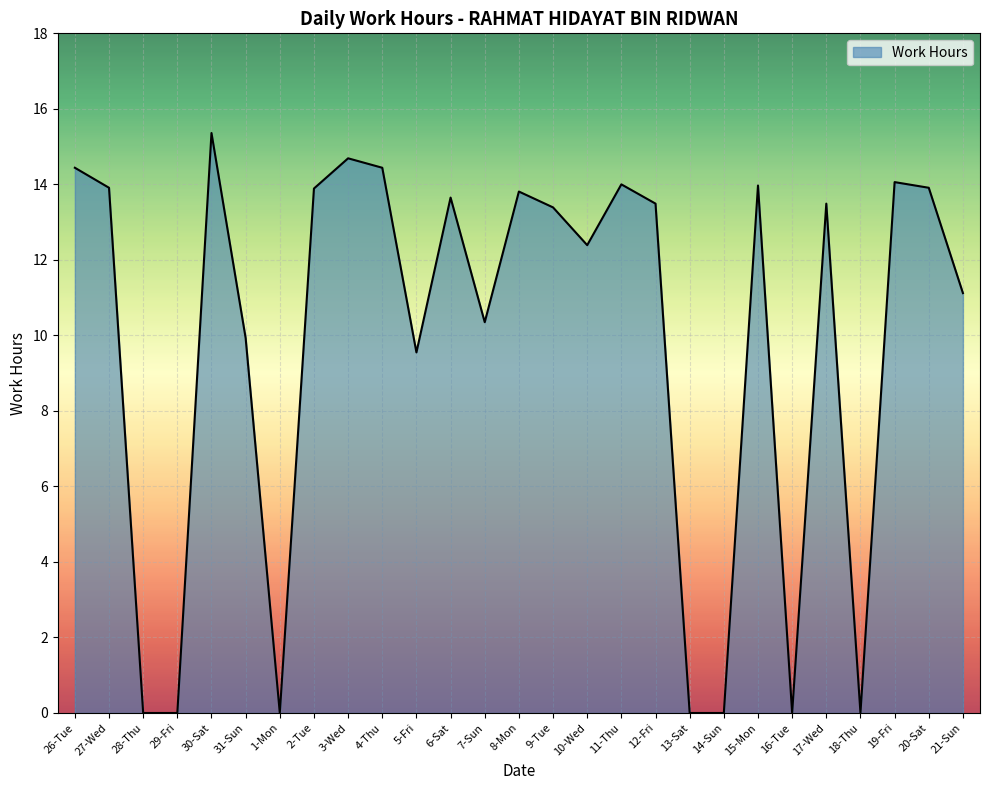

What is the greatest value displayed?

15.4